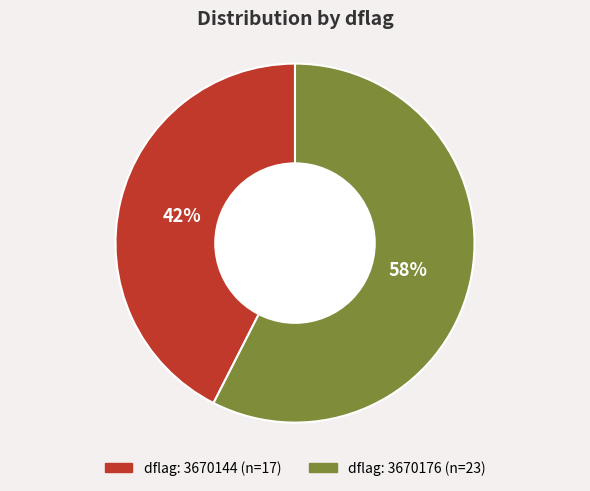

How many slices are in this pie chart?

2